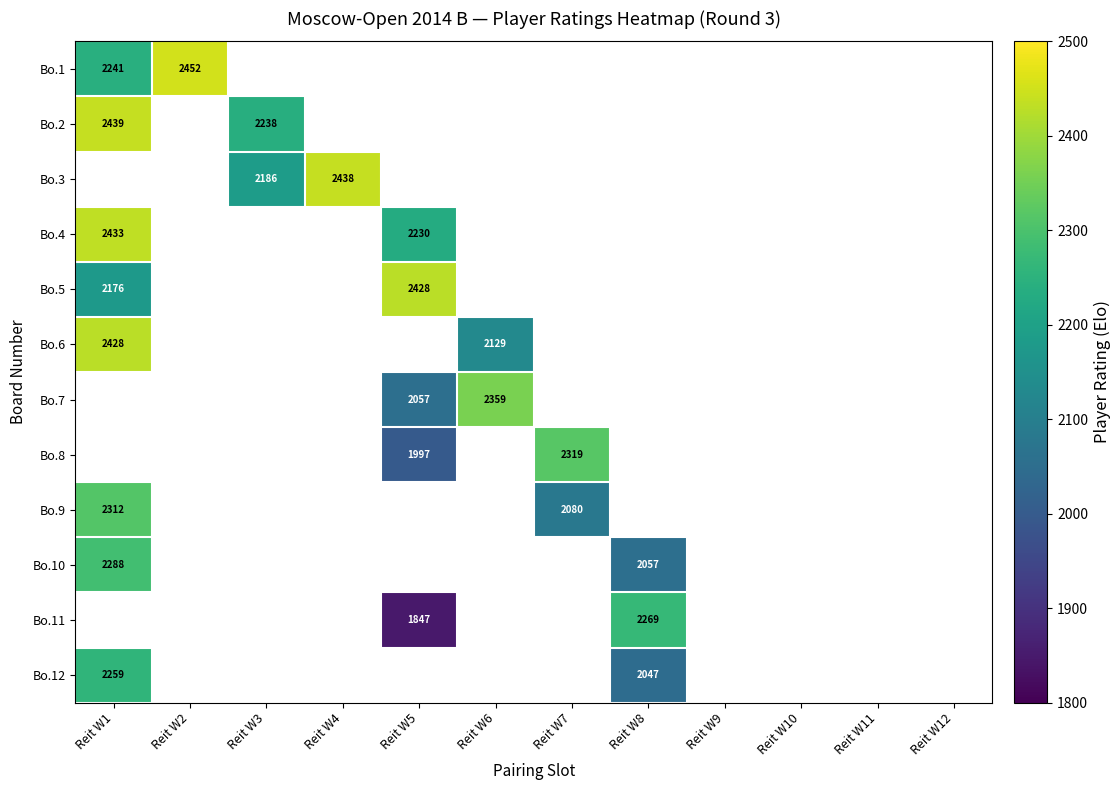

Is it true that Bo.4 equals 3755 at Reit W1?

False